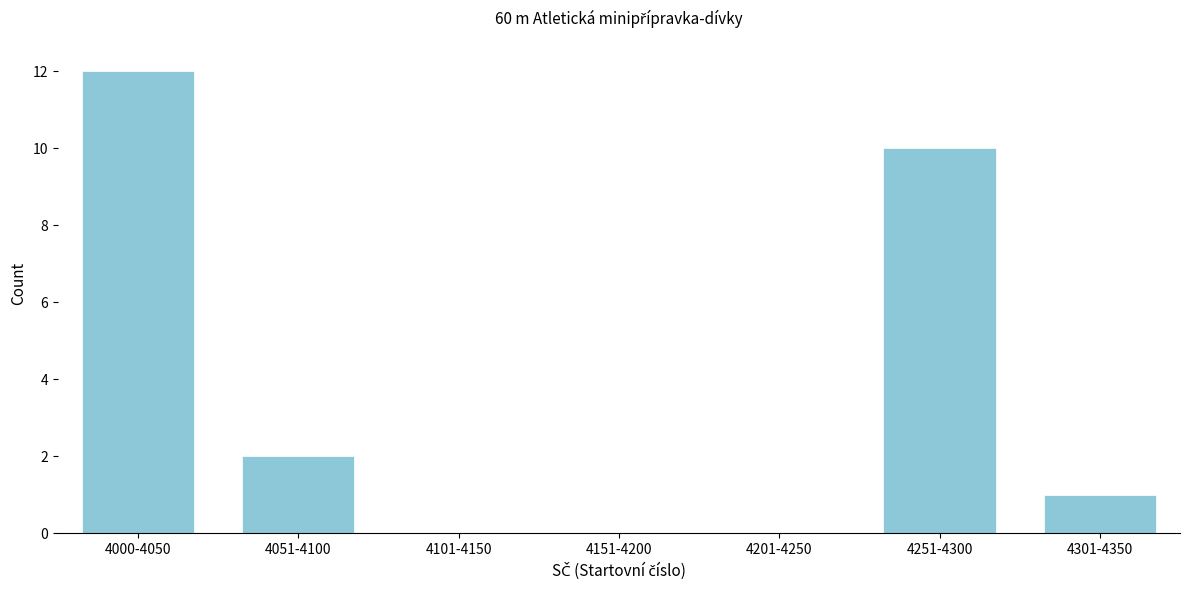

Reading left to right, what are all the values shown in this chart?

4000-4050=12	4051-4100=2	4101-4150=0	4151-4200=0	4201-4250=0	4251-4300=10	4301-4350=1